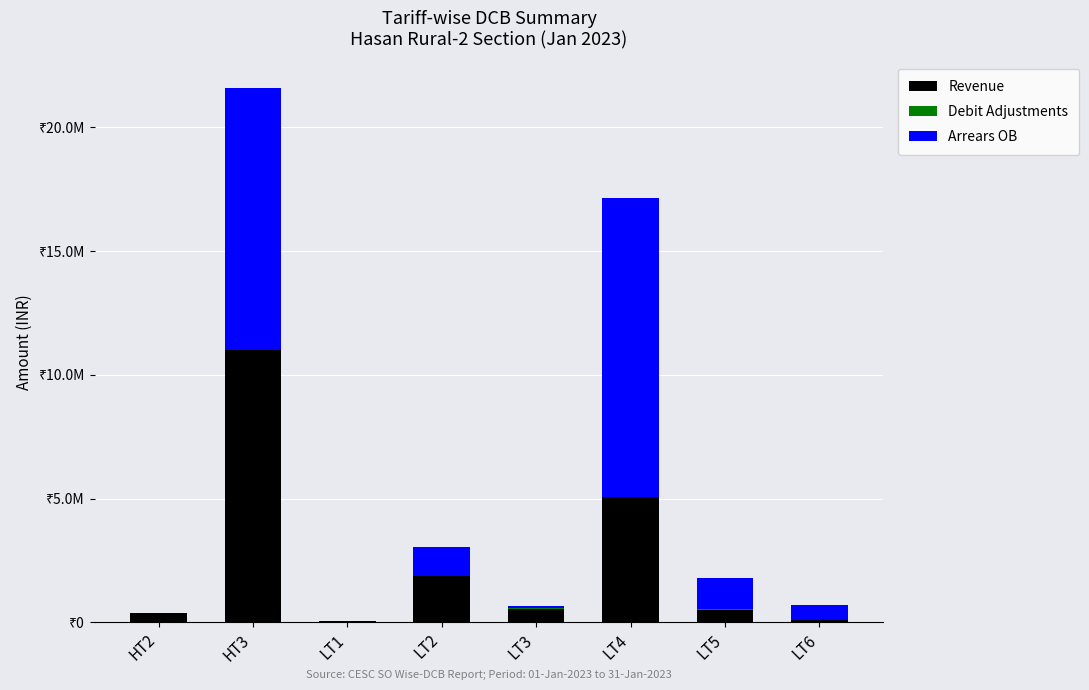

At LT4, list the series in order from smallest to largest.

Debit Adjustments, Revenue, Arrears OB